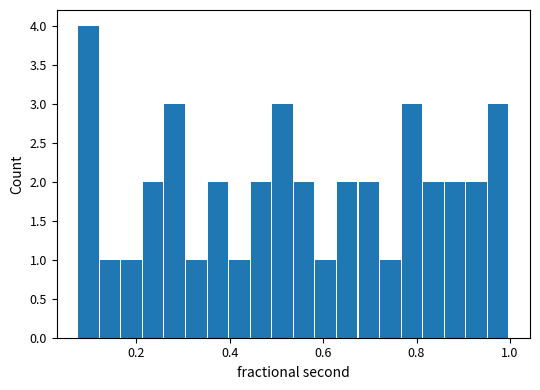

Read against the x-axis, roughly where is the centre of the tallest bar?

0.10